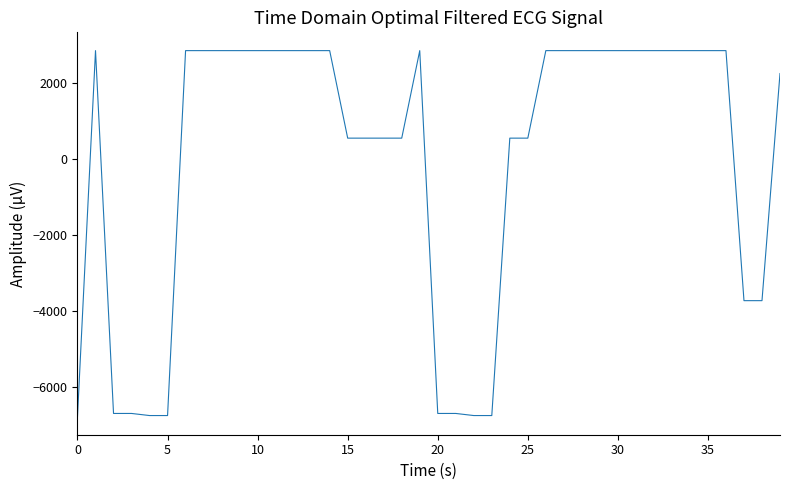

What is the difference between the maximum and minimum values?

9632.6